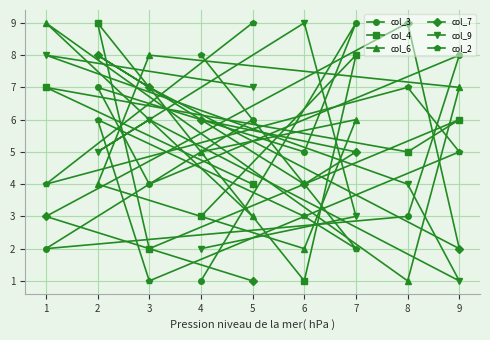

True or false: col_6 has more than 0 interior local peaks.

True